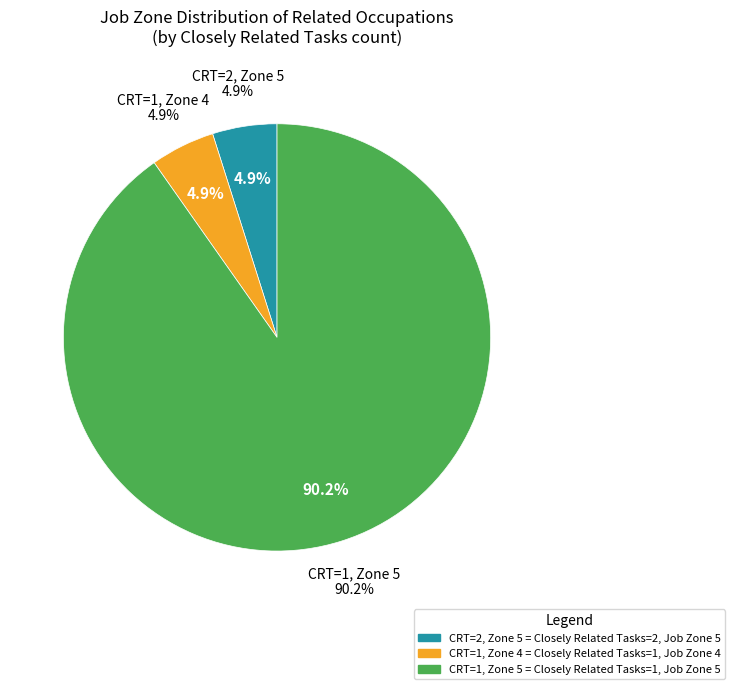

Which has a higher value, Job Zone 5 (Closely Related=2) or Job Zone 4 (Closely Related=1)?

Job Zone 5 (Closely Related=2)